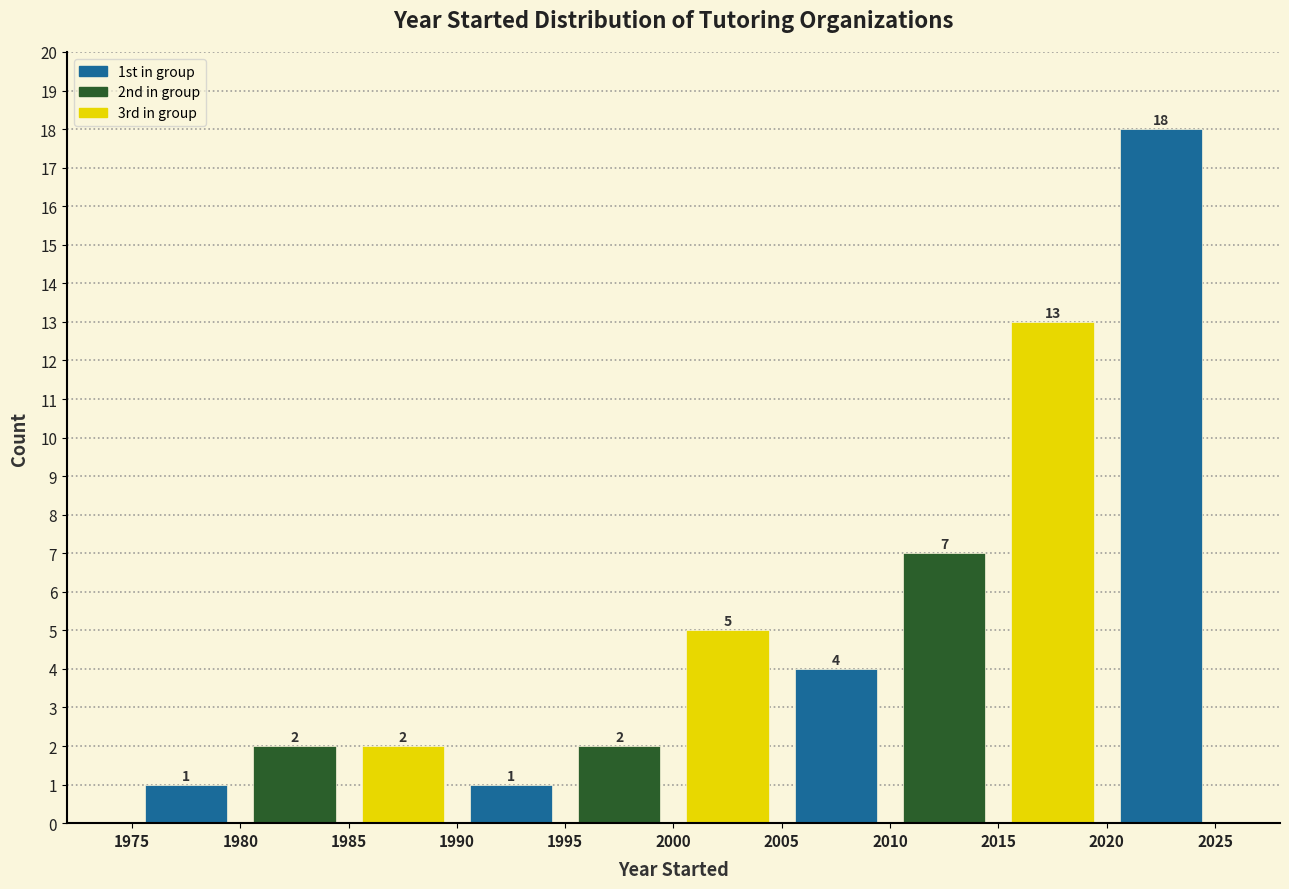

Which range on the x-axis has the tallest bar?

2020 to 2025